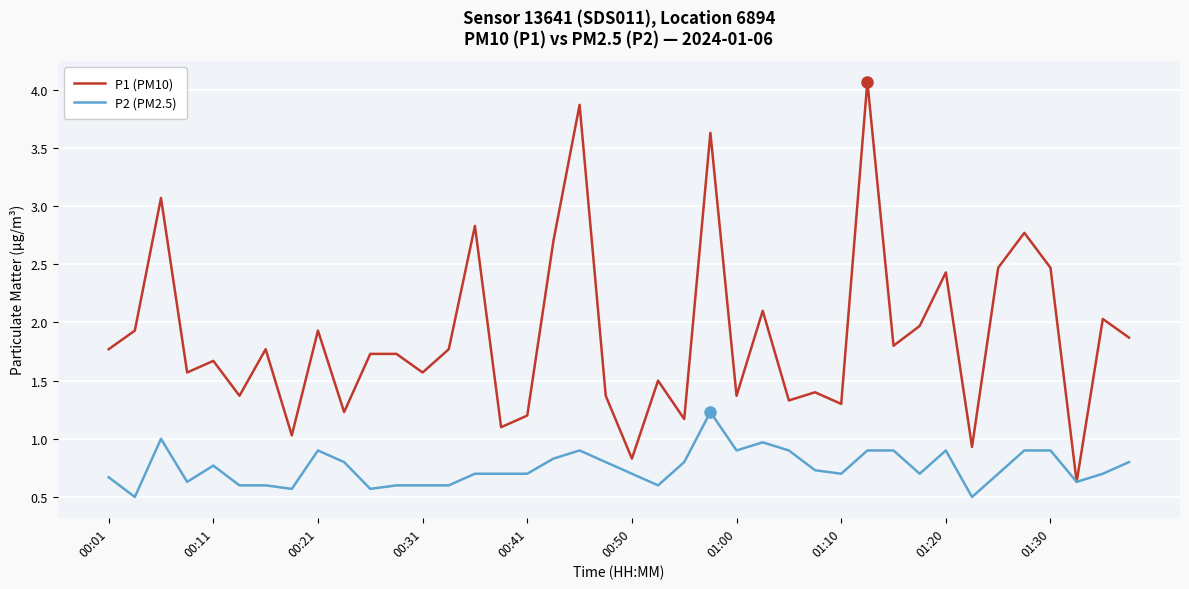

What is the sum of all P2 (PM2.5) values?

30.1